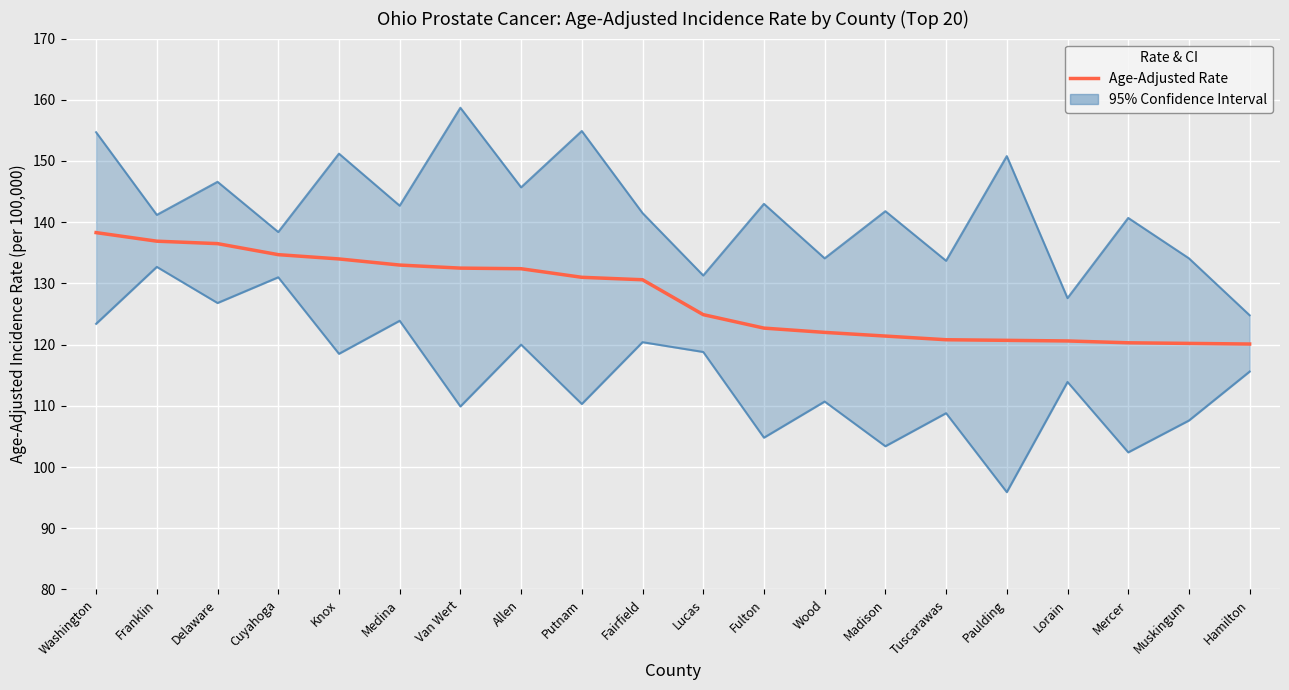

Where is Lower 95% CI nearest to the value 114?

Lorain